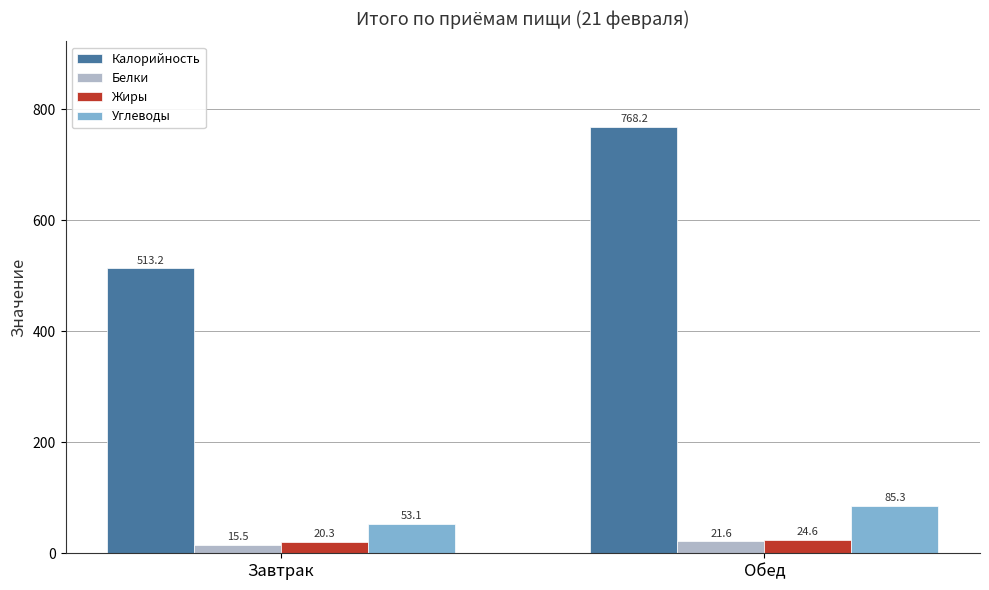

What is the lowest value of the Жиры series?

20.3